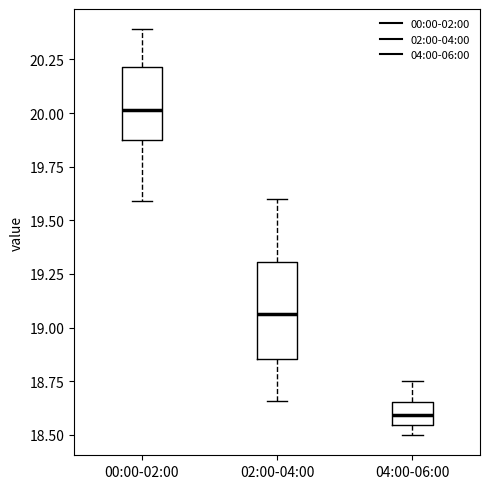

Reading left to right, read every box against the y-axis: the position of its median line, the range the box covers, and the ends of its whiskers. The values are not printed on the chart, so give them approximately, as read against the axis.

00:00-02:00: median 20.00, box 19.85 to 20.20, whiskers 19.60 to 20.40
02:00-04:00: median 19.05, box 18.85 to 19.30, whiskers 18.65 to 19.60
04:00-06:00: median 18.60, box 18.55 to 18.65, whiskers 18.50 to 18.75